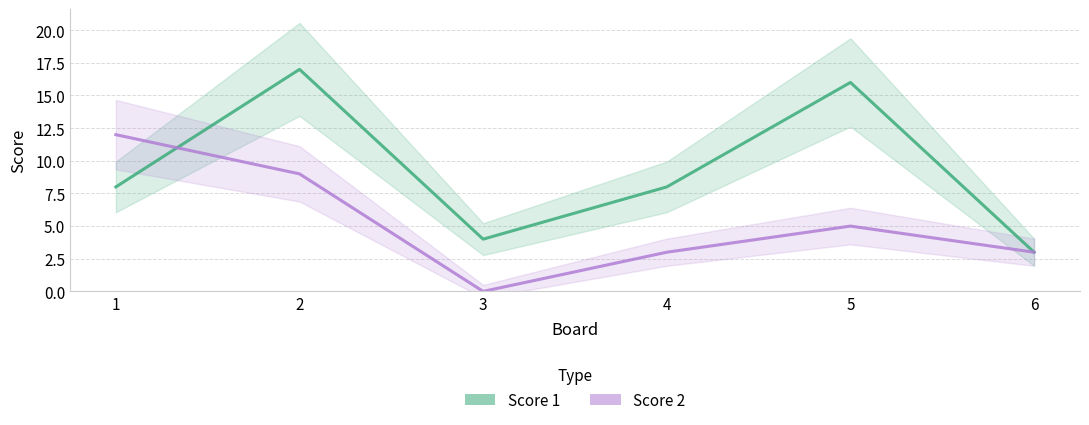

Rank the series by their average value, from highest to lowest.

Score 1, Score 2